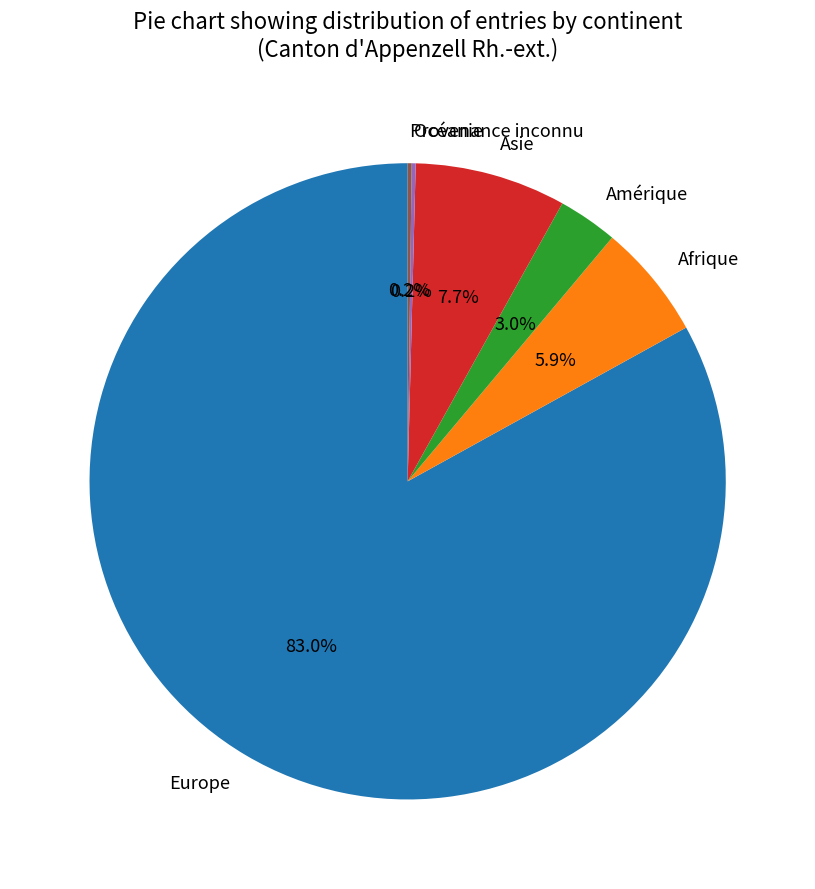

What portion of the pie excludes Asie?

92.3%